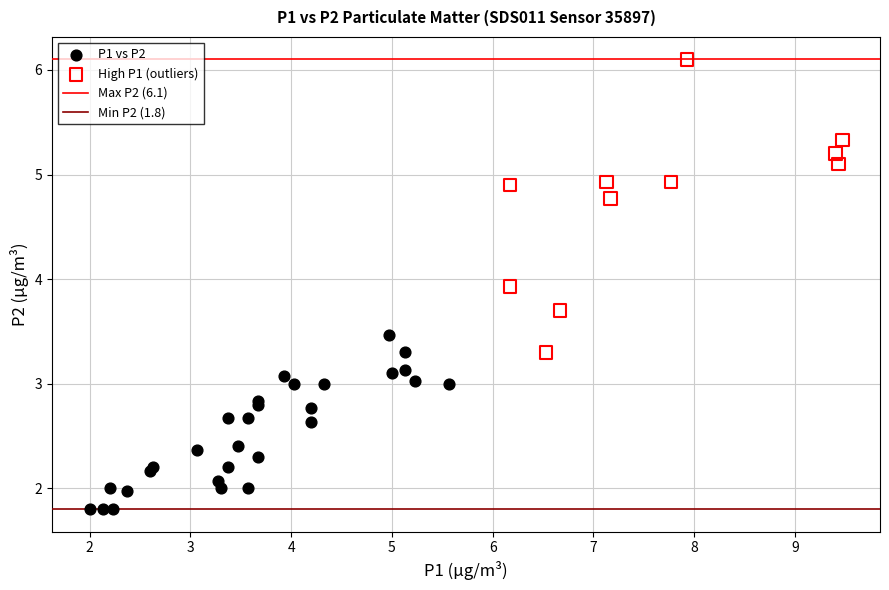

Which series reaches the minimum Y coordinate?

P1 vs P2